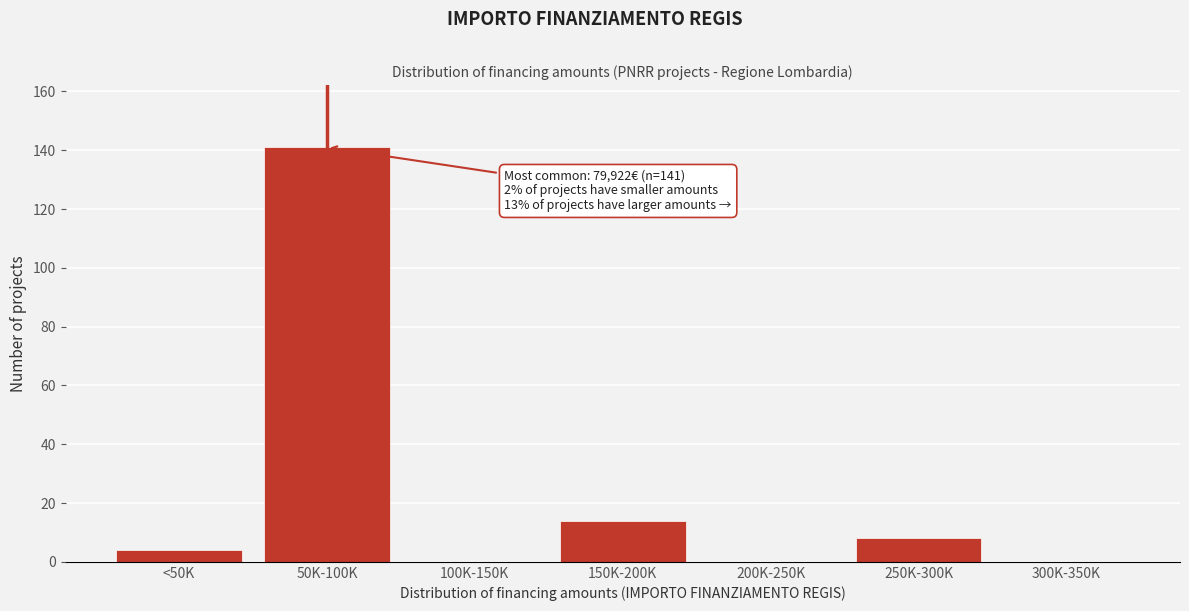

Reading right to left, list all the values displayed in this chart.

300K-350K=0	250K-300K=8	200K-250K=0	150K-200K=14	100K-150K=0	50K-100K=141	<50K=4